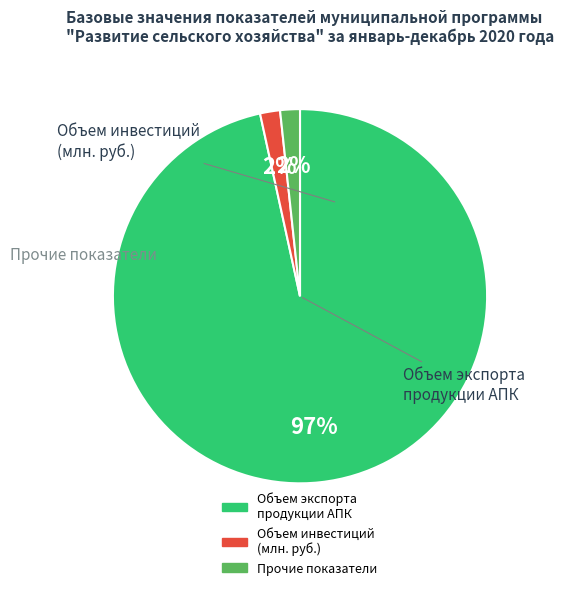

Is there a majority slice in this chart?

Yes